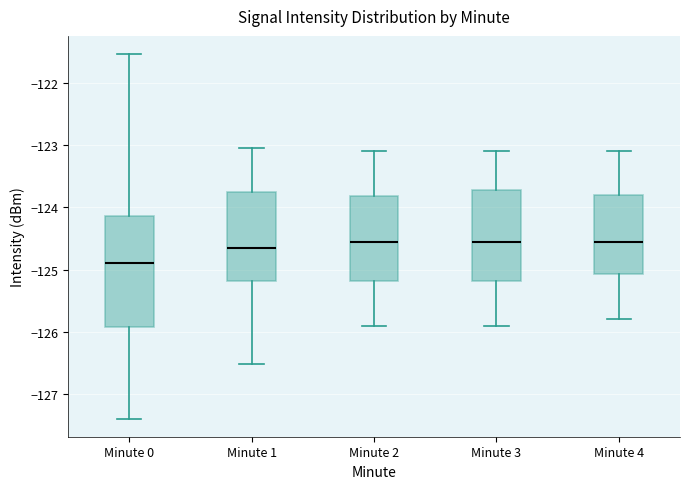

Reading left to right, transcribe this box plot: for each box, give where its median line is, the range the box spans, and where its two whiskers end, as read against the y-axis. The values are not printed on the chart, so give them approximately, as read against the axis.

Minute 0: median -124.9, box -125.9 to -124.1, whiskers -127.4 to -121.5
Minute 1: median -124.6, box -125.2 to -123.8, whiskers -126.5 to -123.1
Minute 2: median -124.5, box -125.2 to -123.8, whiskers -125.9 to -123.1
Minute 3: median -124.5, box -125.2 to -123.7, whiskers -125.9 to -123.1
Minute 4: median -124.5, box -125.1 to -123.8, whiskers -125.8 to -123.1